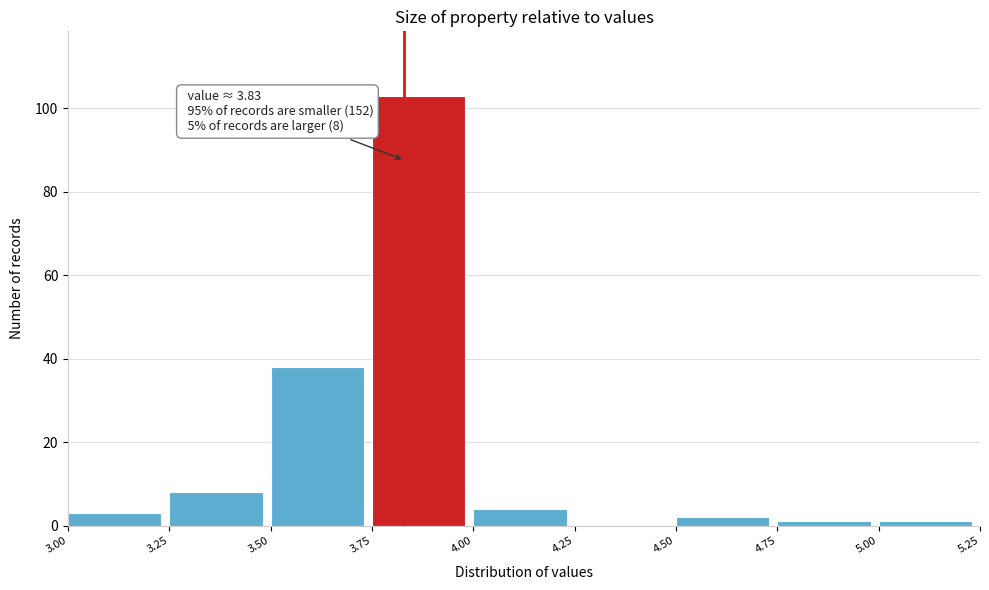

Over which range of the x-axis is the bar tallest?

3.75 to 4.00